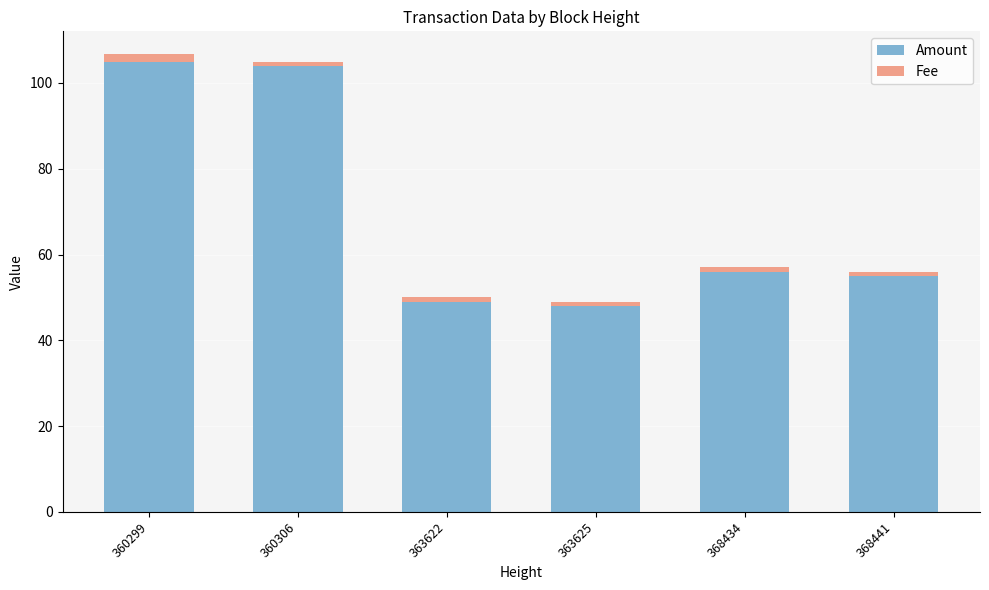

Are the bars horizontal?

No